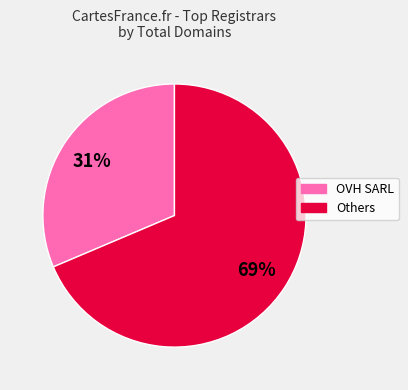

To the nearest percent, what is the average slice percentage?

50%